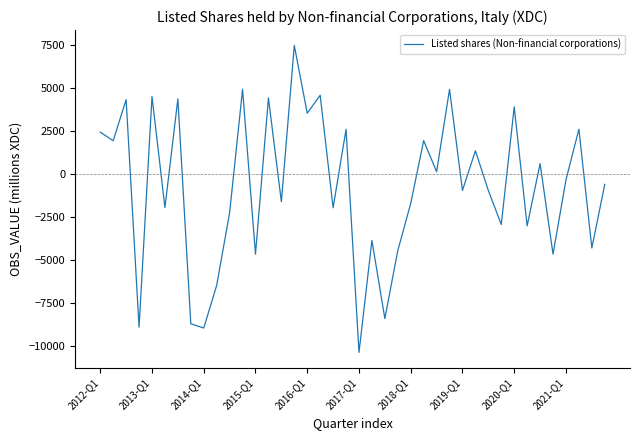

What is the greatest value displayed?

7471